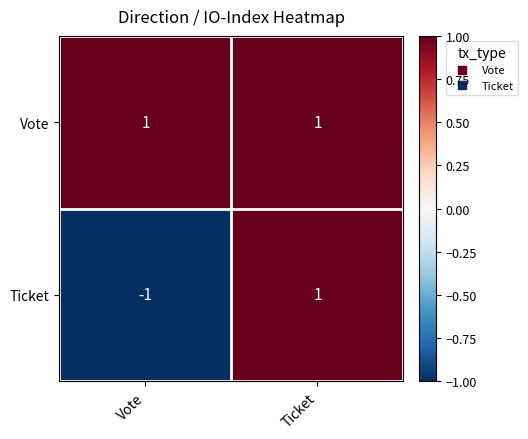

At which label does Ticket reach its minimum?

Vote